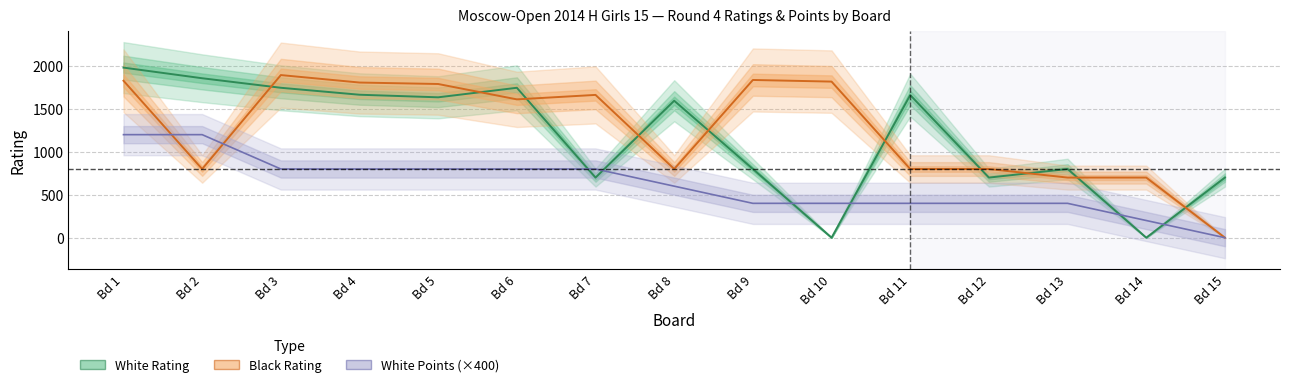

Where is the first local maximum for Black Rating?

Bd 3